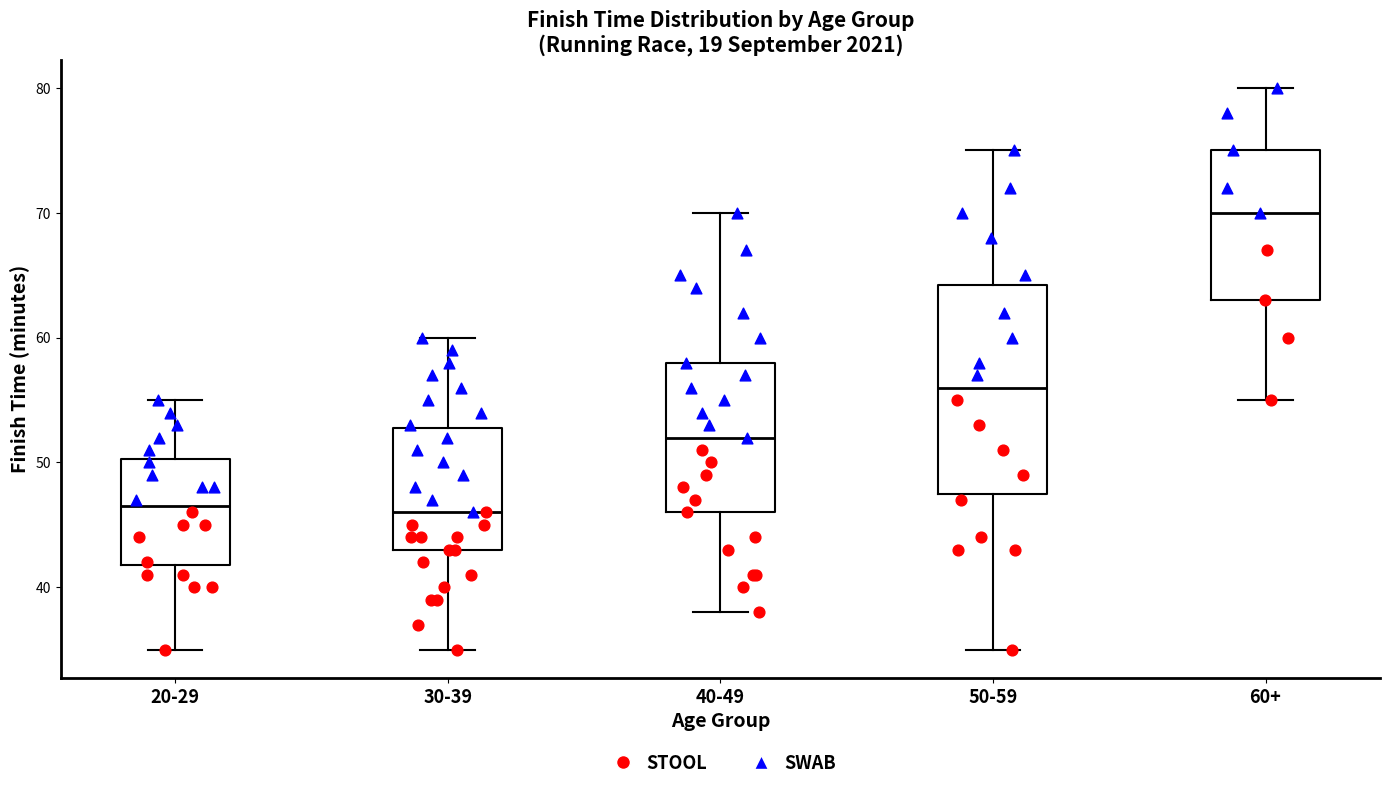

Which box has the highest median line?

60+